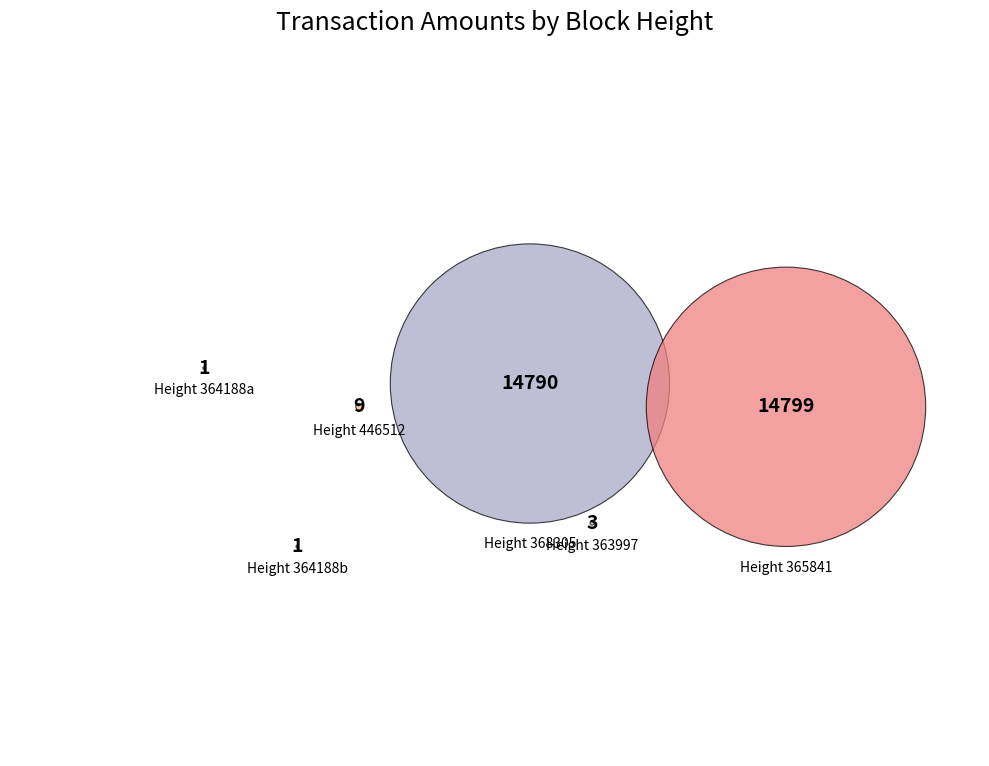

Is it true that 368305 is 50% of the pie?

True